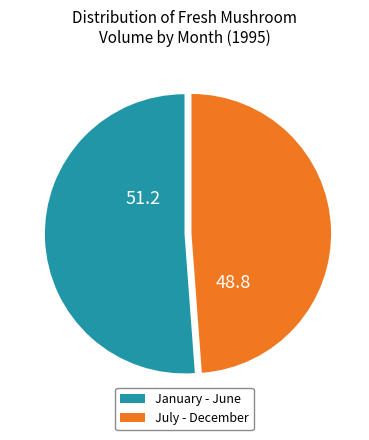

Between January - June and July - December, which is larger?

January - June